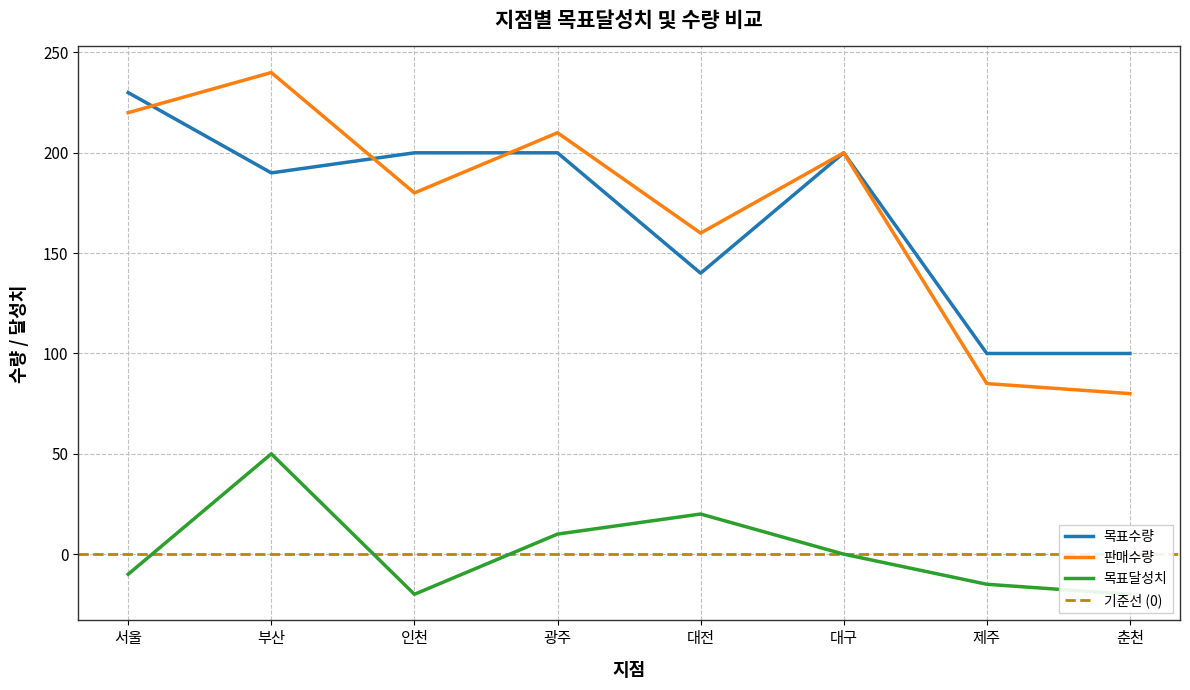

Which series changed the most between 부산 and 대구?

목표달성치